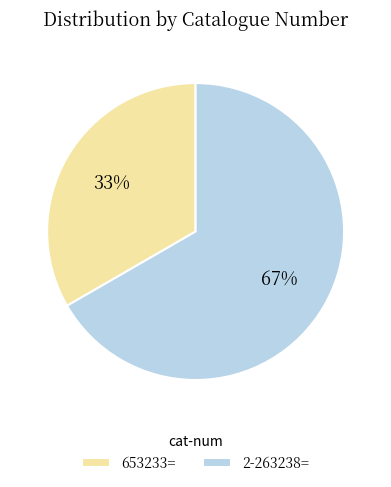

Combined, do 653233= and 2-263238= account for over 50%?

Yes